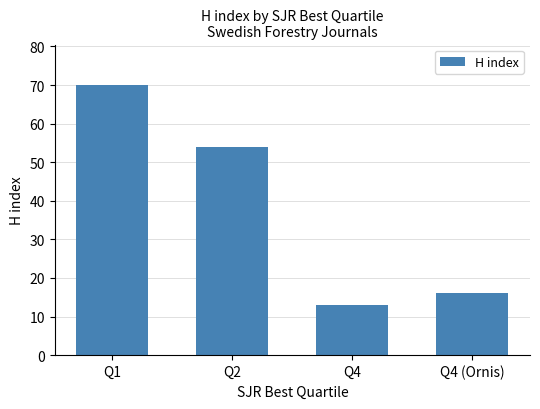

Rank the categories by value from lowest to highest.

Q4, Q4 (Ornis), Q2, Q1